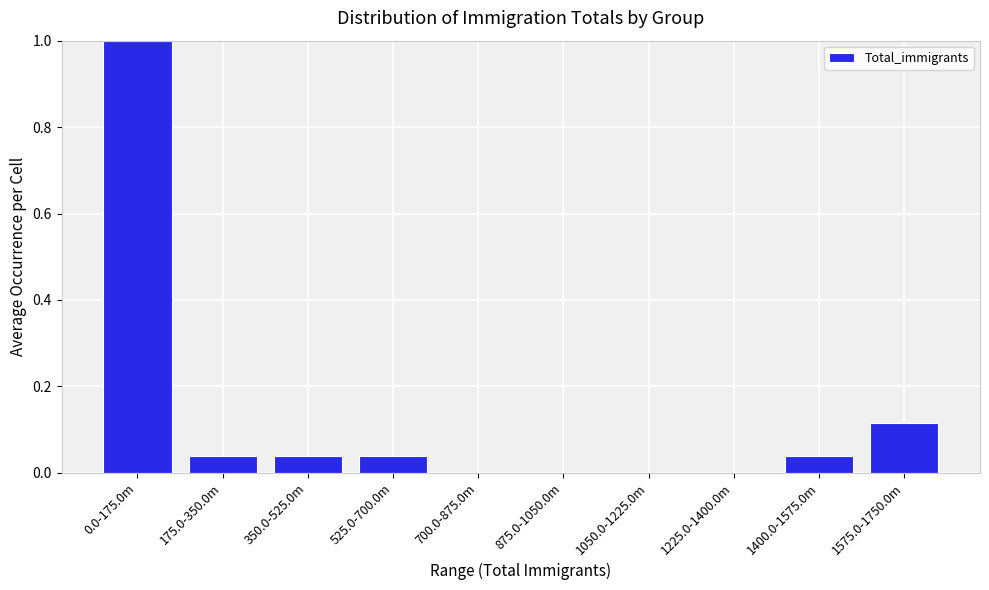

What is the sum of the values at 0.0-175.0m and 525.0-700.0m?

1.0